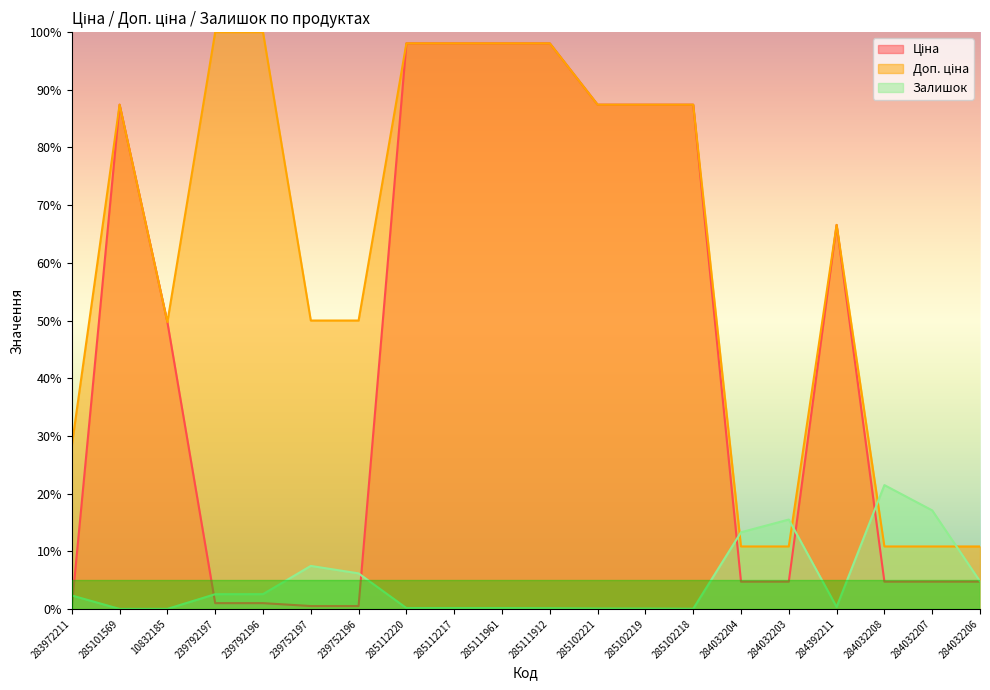

What is the difference between the second highest and second lowest values in the Залишок series?

17.1